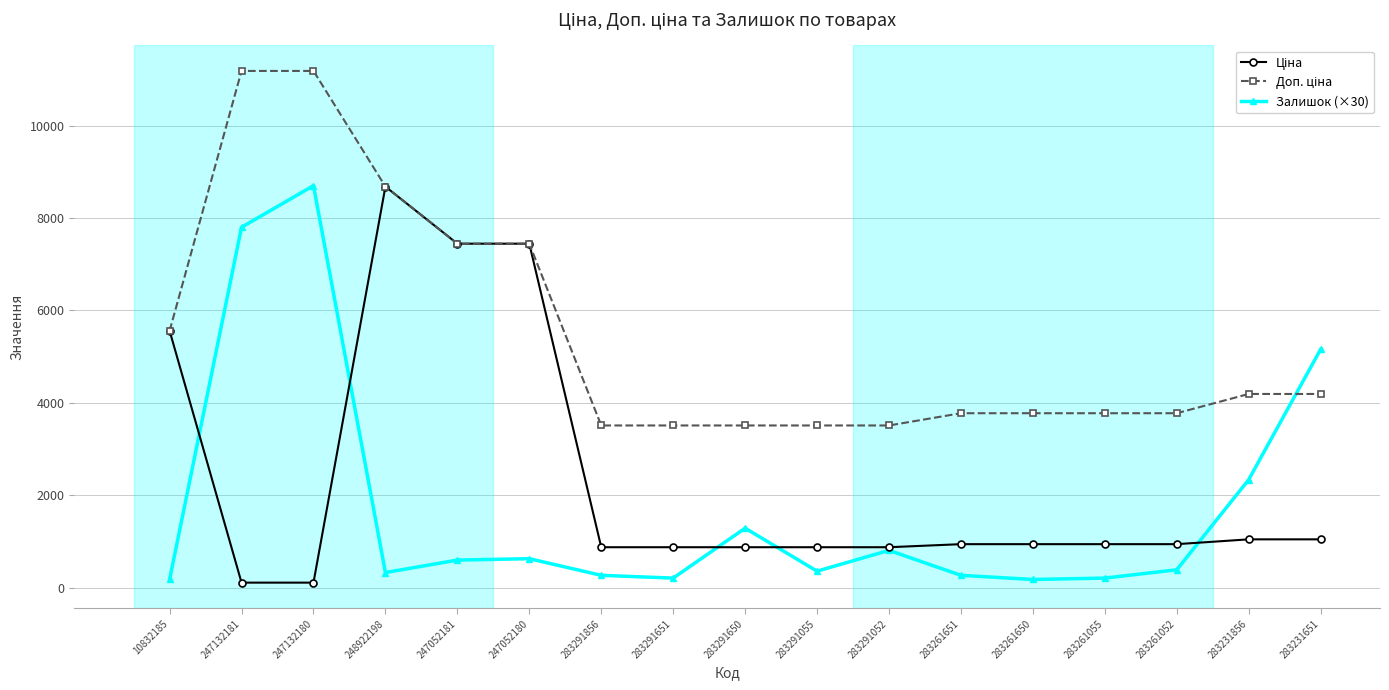

Between 283291650 and 283261052, which series saw the biggest shift?

Залишок (×30)